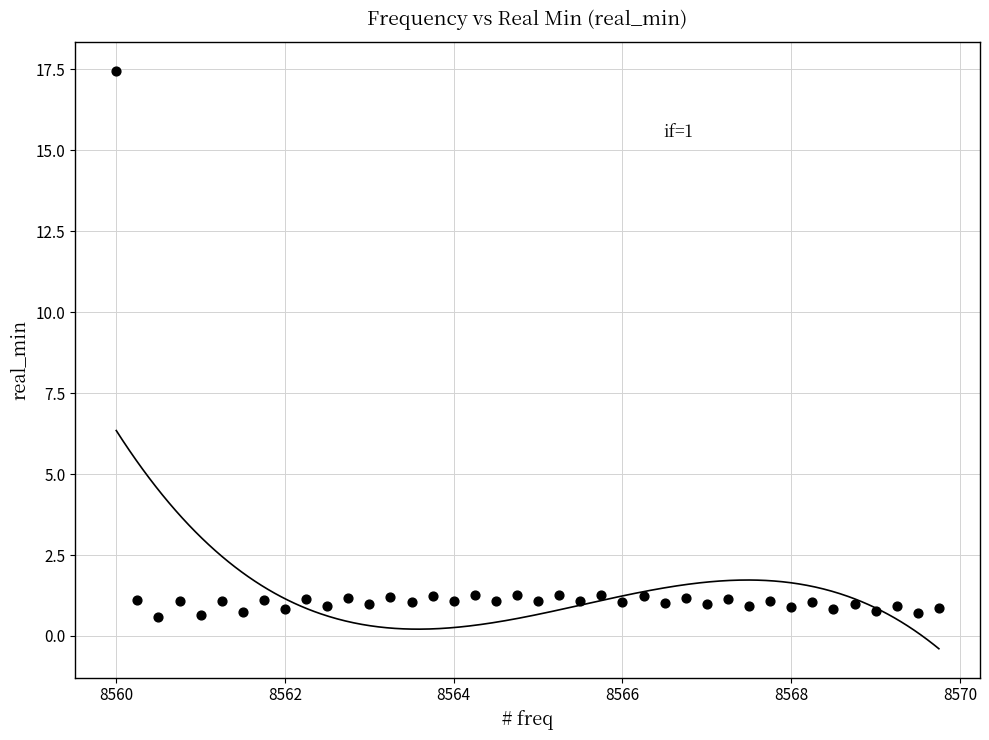

What is the range of Y values (max minus min)?

16.9